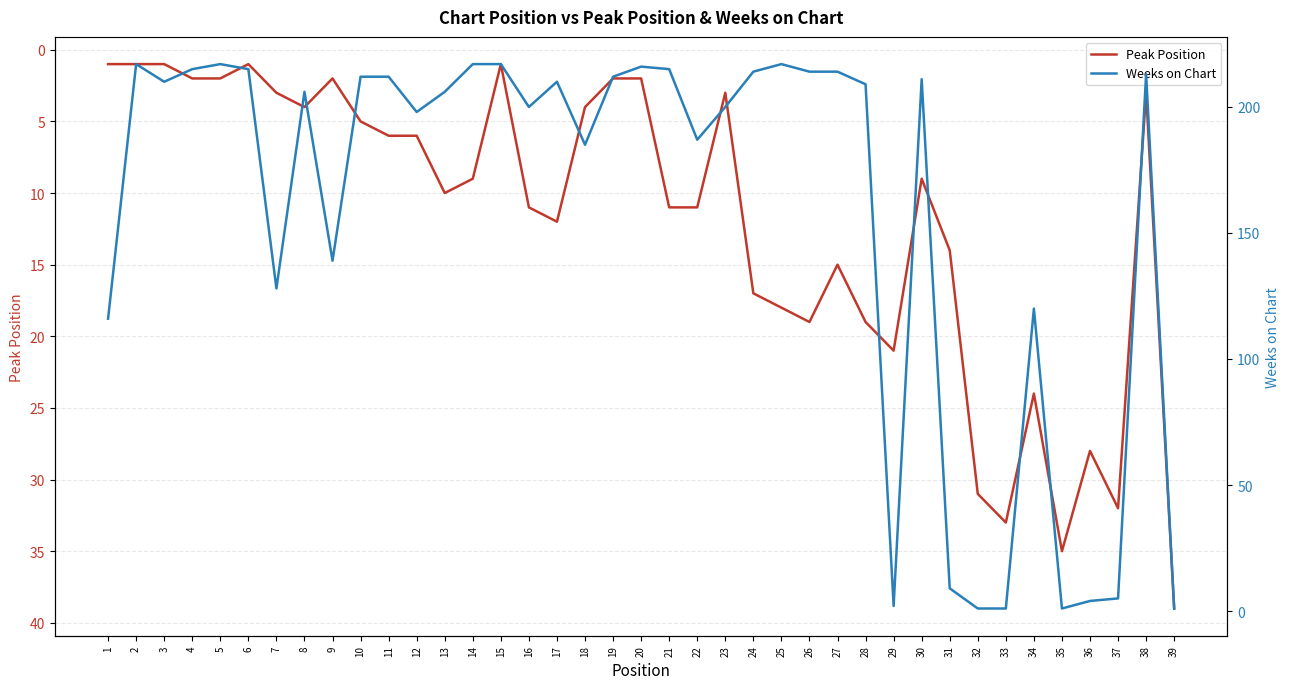

Which series has the largest range (max minus min)?

Weeks on Chart